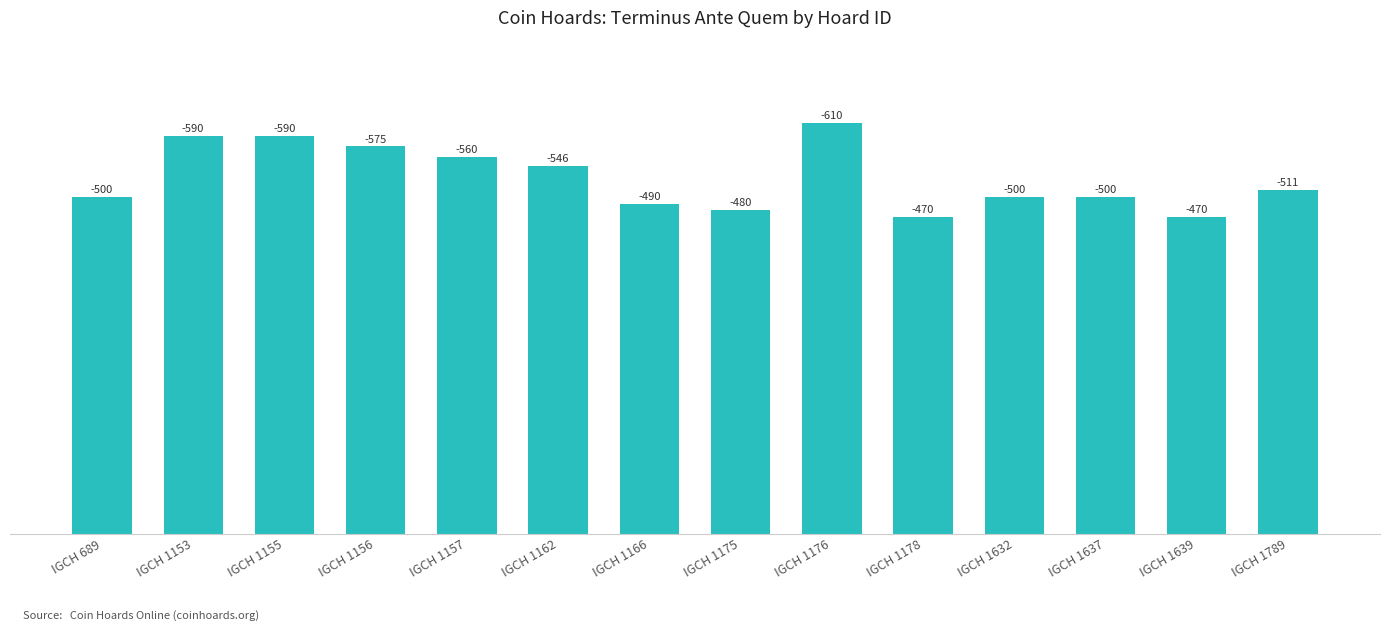

Which label corresponds to the smallest value in the chart?

IGCH 1178